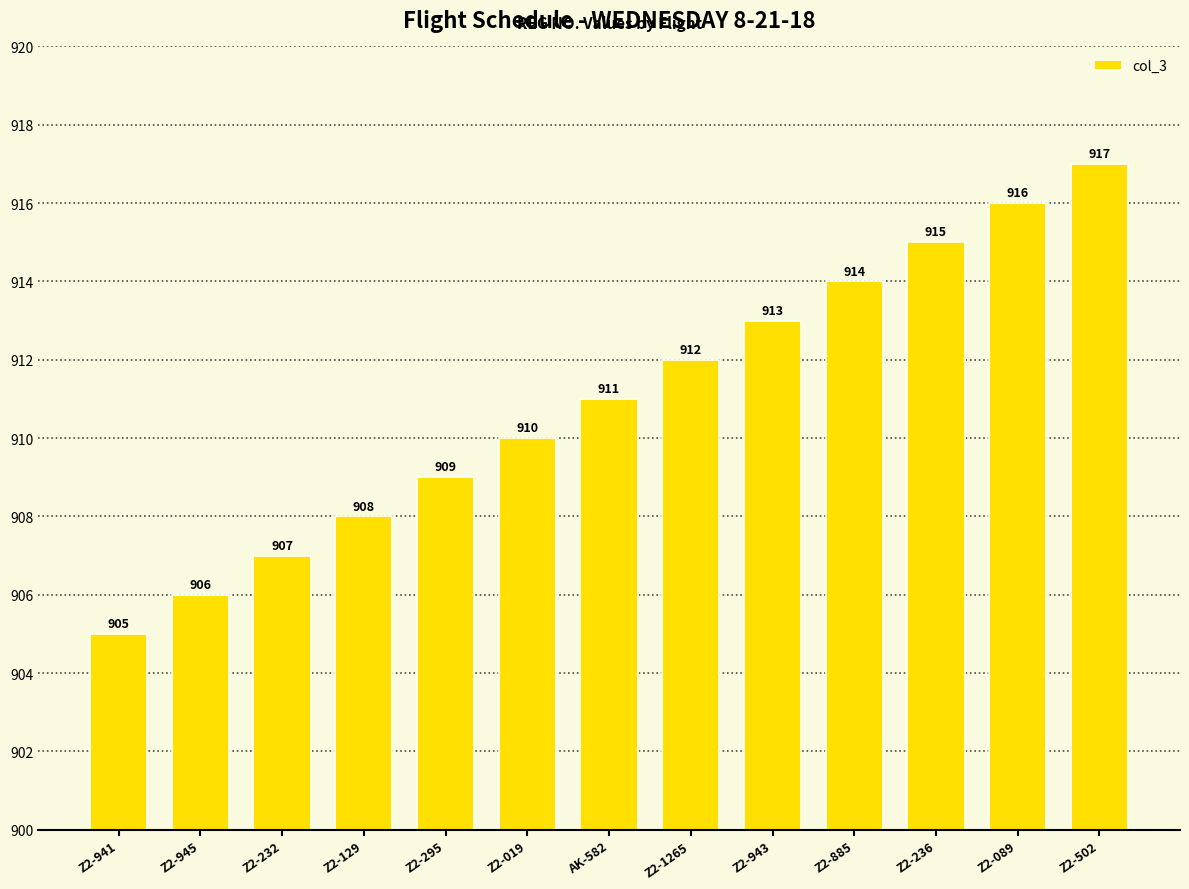

List the labels in order of value, smallest first.

Z2-941, Z2-945, Z2-232, Z2-129, Z2-295, Z2-019, AK-582, Z2-1265, Z2-943, Z2-885, Z2-236, Z2-089, Z2-502